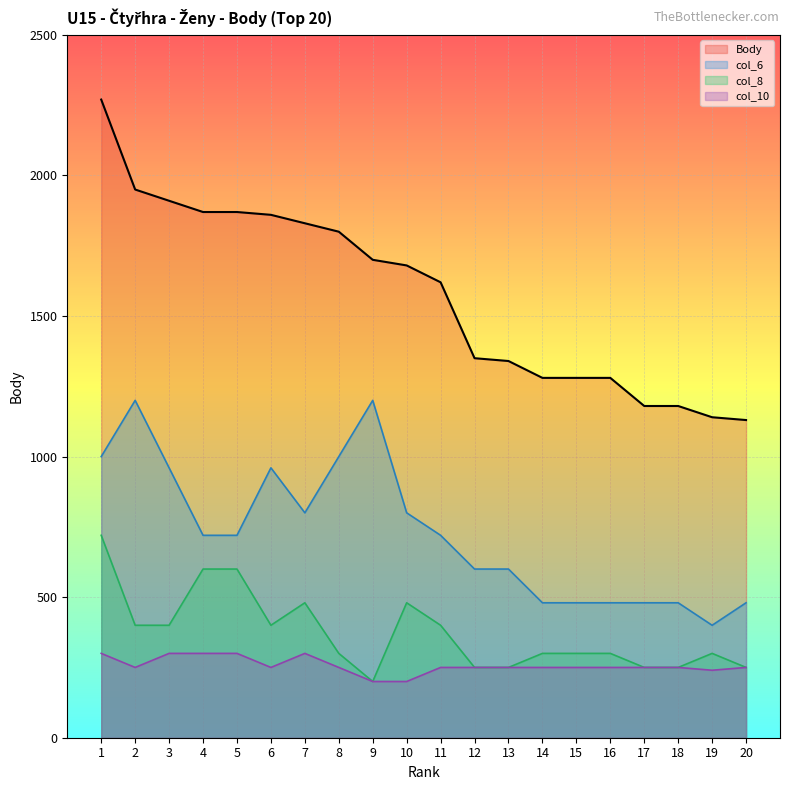

What is the spread (max minus min) of values at 16?

1030